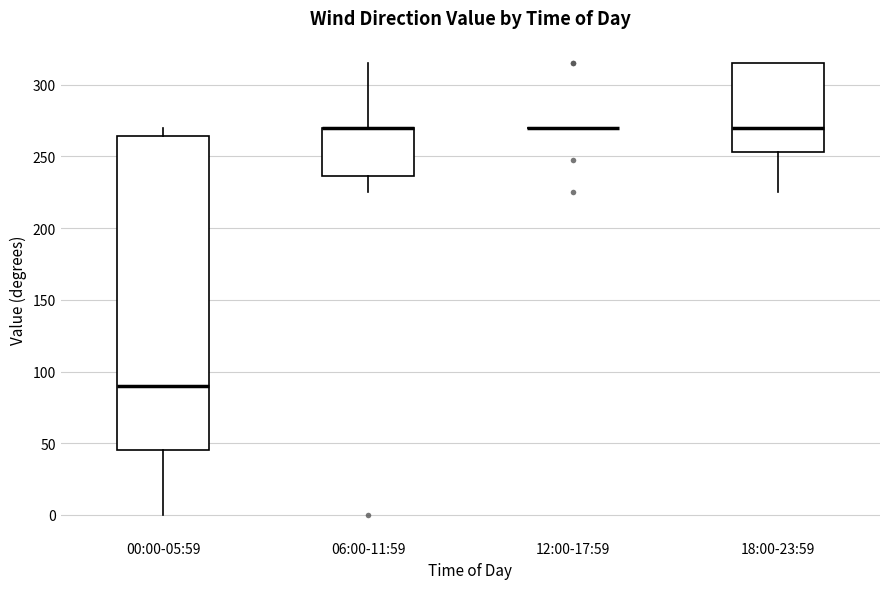

Where does the upper whisker of the box for 06:00-11:59 end on the y-axis? The values are not printed on the chart, so give them approximately, as read against the axis.

315